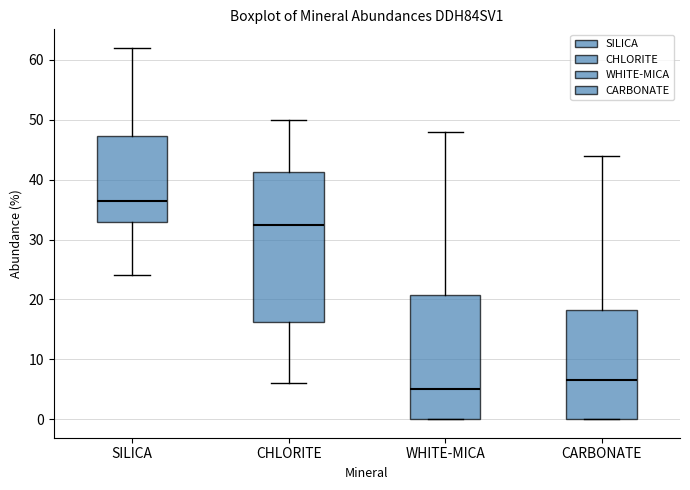

Which box has the lowest median line?

WHITE-MICA